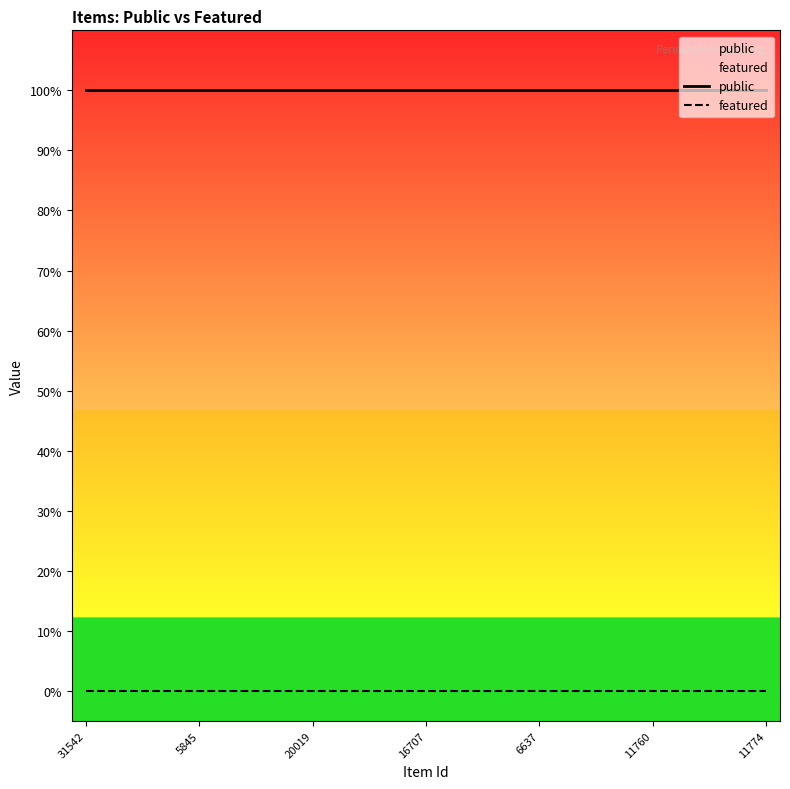

What is the value of the public point at the 3rd from the left?

1